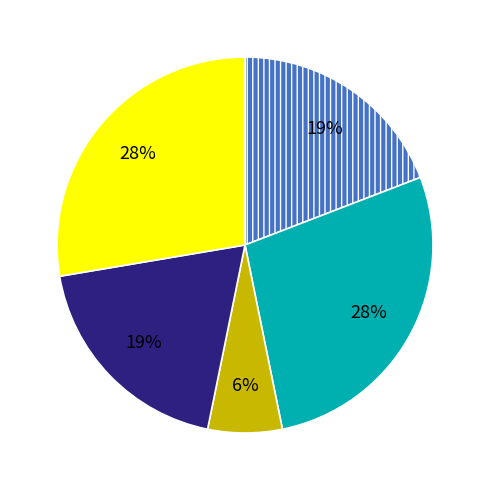

To the nearest percent, what is the average slice percentage?

20%